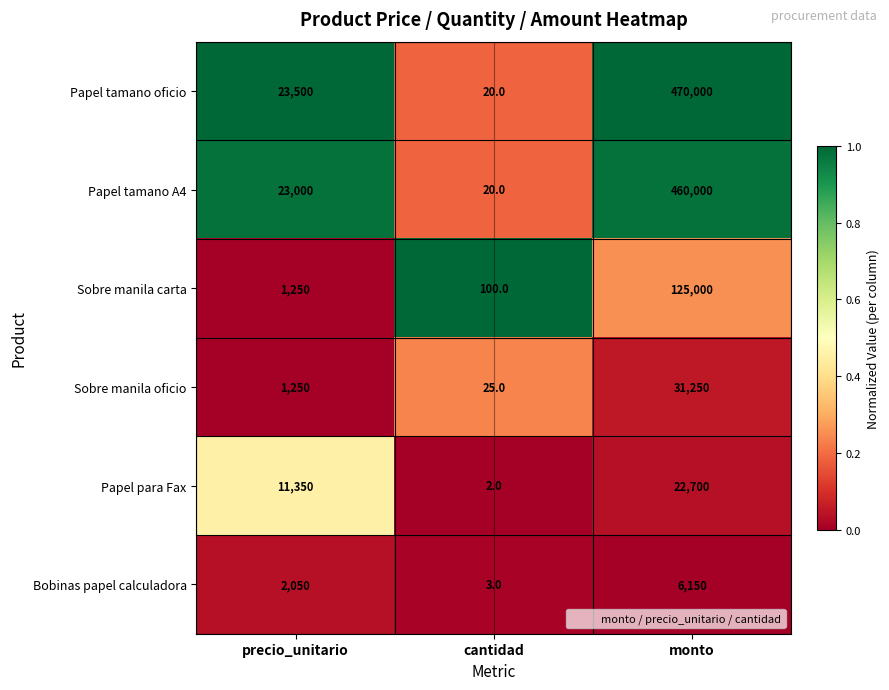

Between precio_unitario and monto, which series saw the biggest shift?

Papel tamano oficio